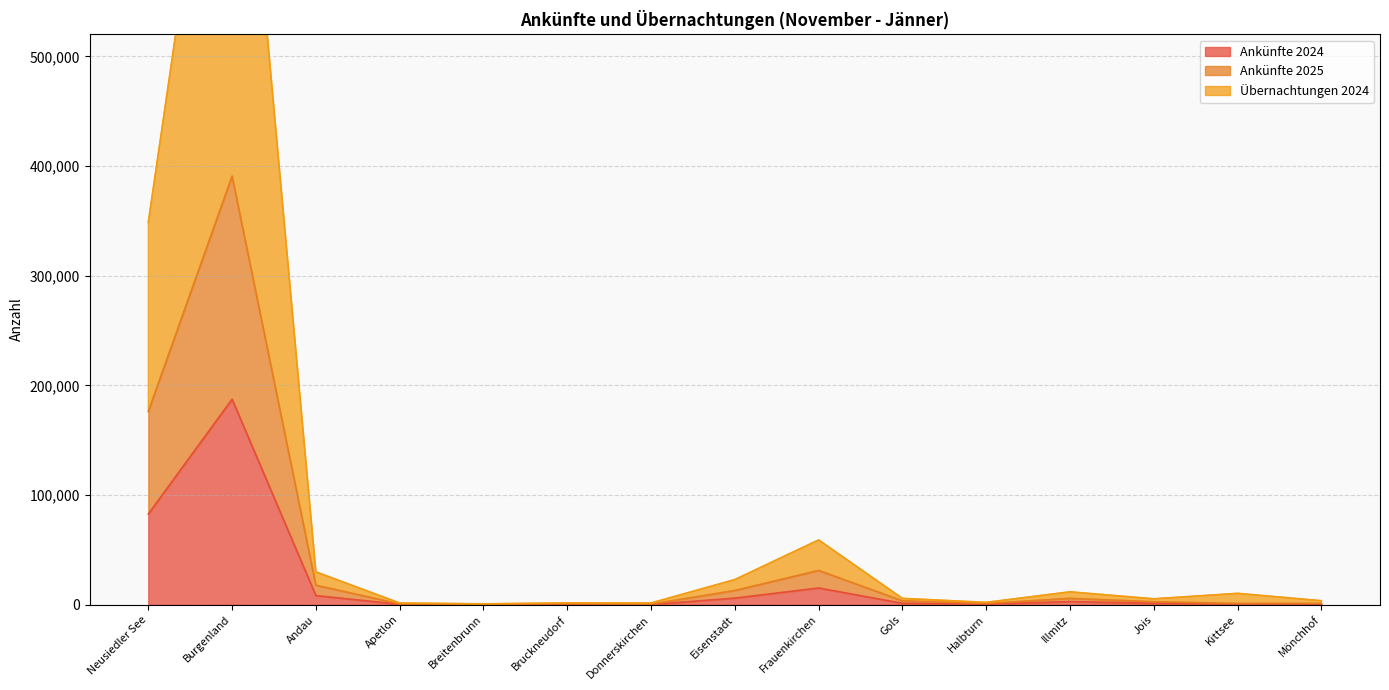

What are all the series names shown in the legend?

Ankünfte 2024, Ankünfte 2025, Übernachtungen 2024